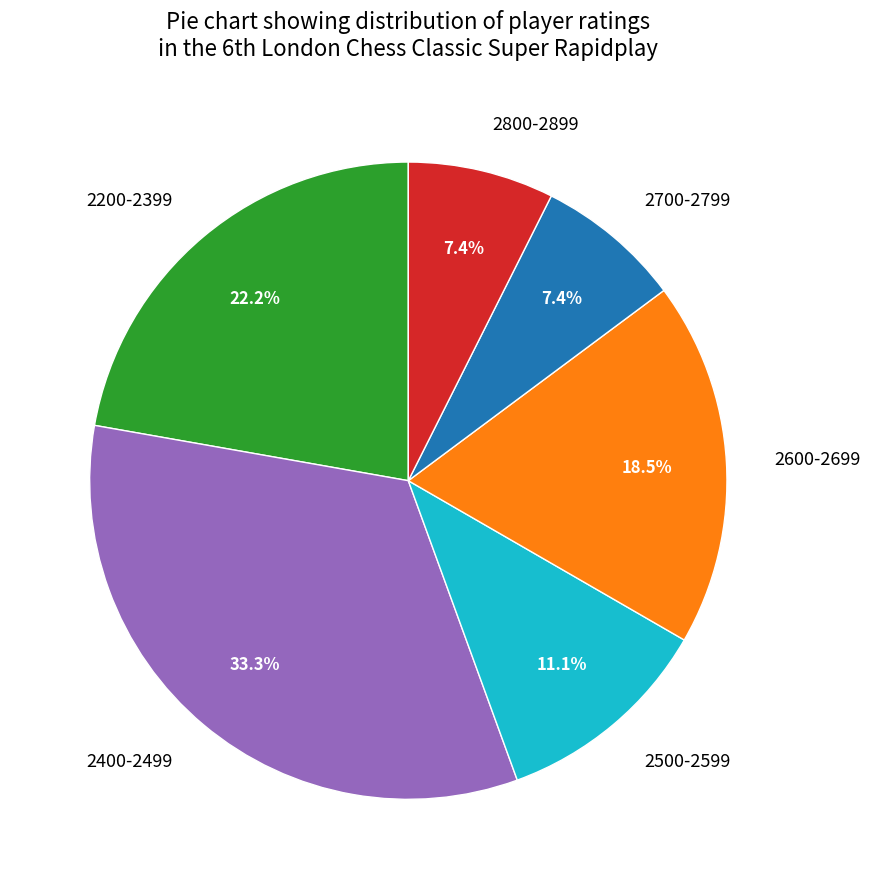

What is the largest slice in the pie chart?

2400-2499